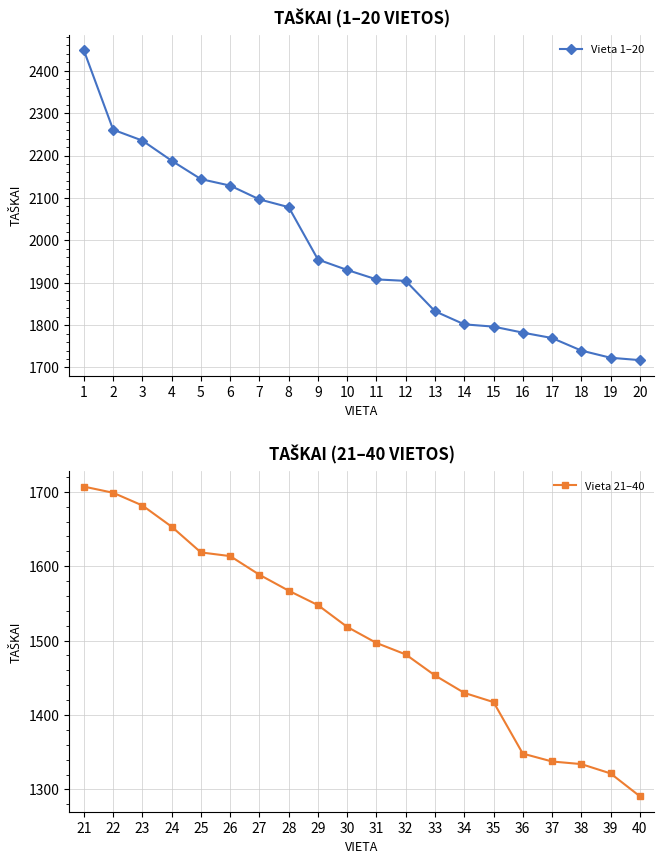

The value of Vieta 1–20 at 13 is 1150.6. True or false?

False